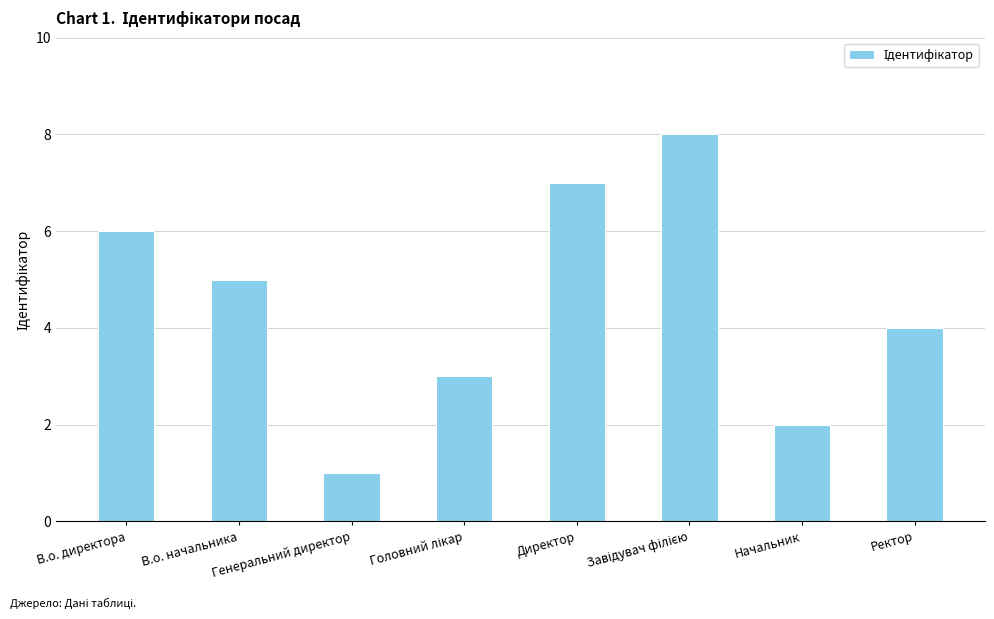

The chart shows a value of 12 at Директор. True or false?

False